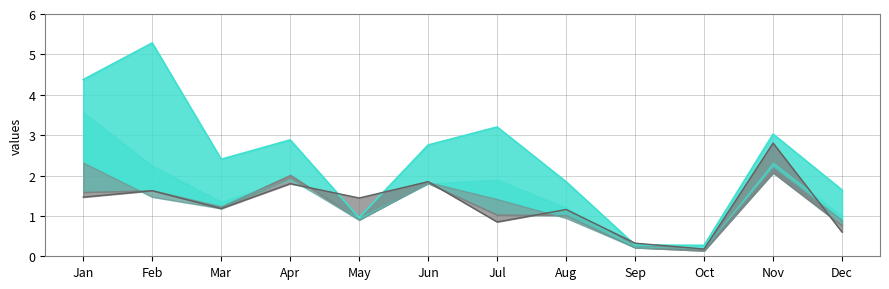

Between which two adjacent categories do pct95_line and pct05_line first intersect?

Apr and May